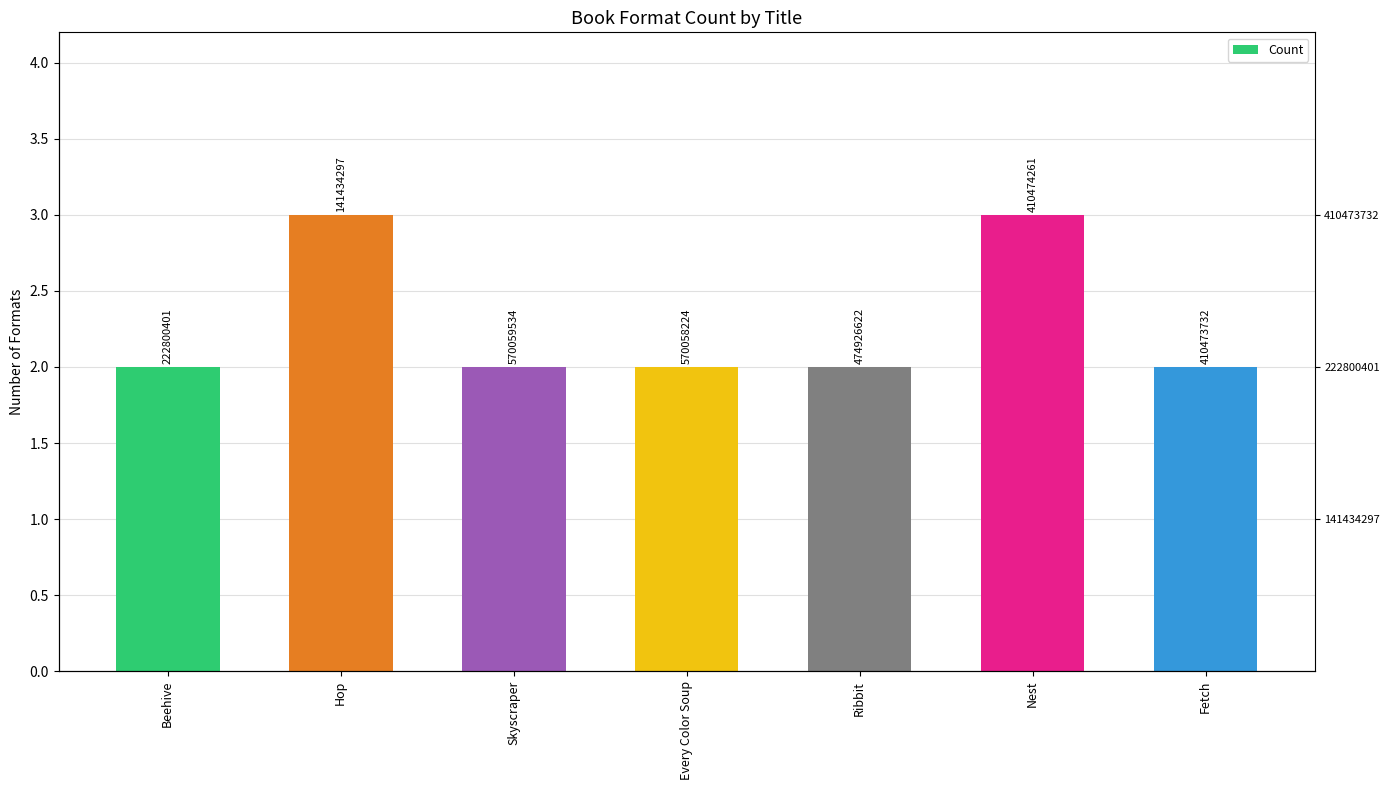

How many data points does each series have?

7